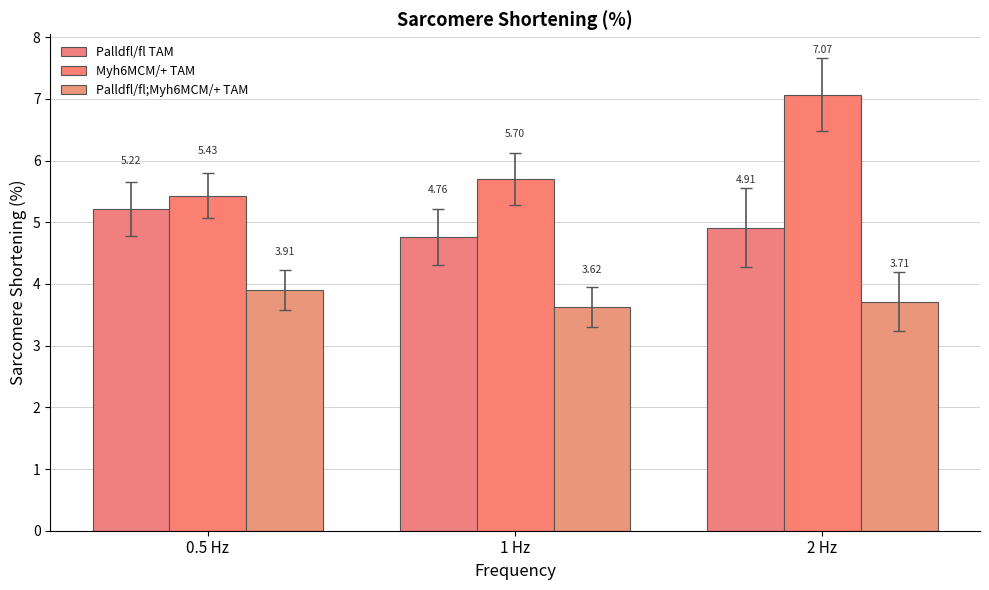

List the series in order of their peak value, lowest first.

Palldfl/fl;Myh6MCM/+ TAM, Palldfl/fl TAM, Myh6MCM/+ TAM